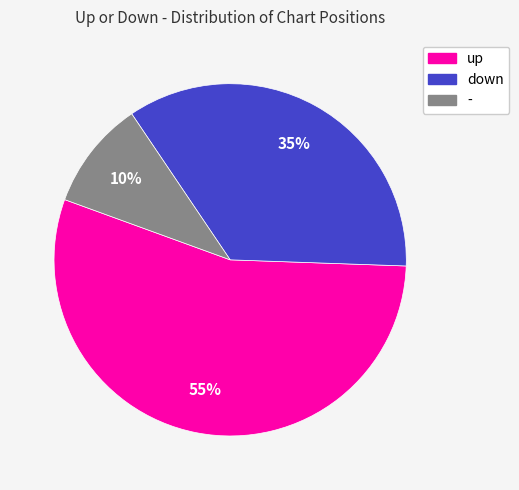

Do - and down together represent more than half of the pie?

No